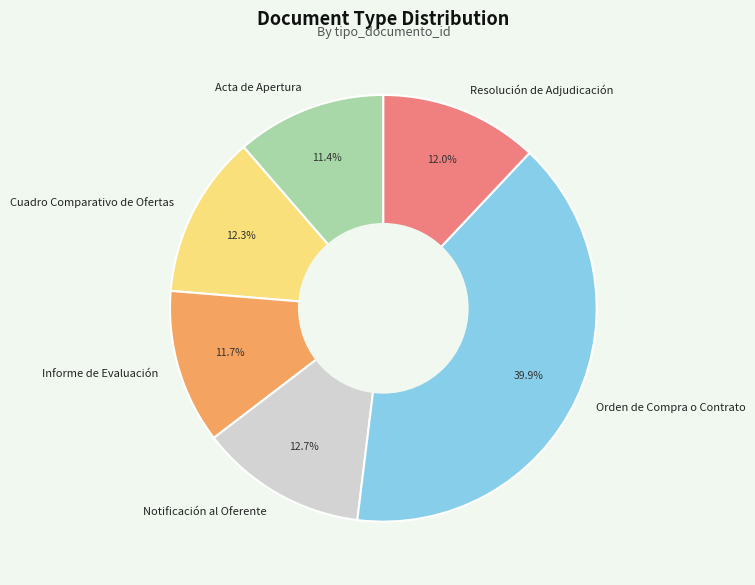

Between Orden de Compra o Contrato and Cuadro Comparativo de Ofertas, which is larger?

Orden de Compra o Contrato